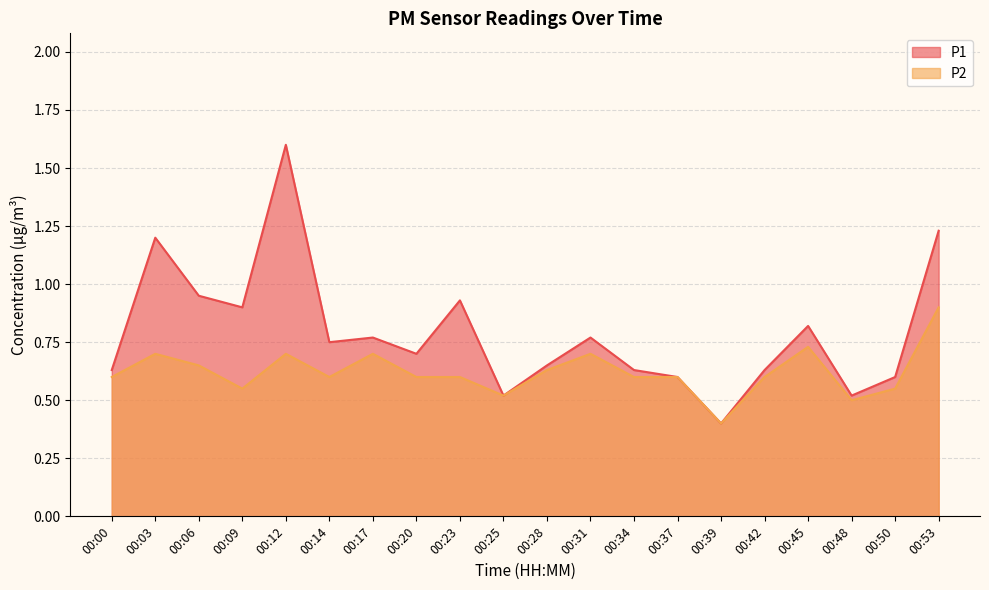

Reading left to right, transcribe all the data shown in this chart.

P1: 00:00=0.6	00:03=1.2	00:06=0.9	00:09=0.9	00:12=1.6	00:14=0.8	00:17=0.8	00:20=0.7	00:23=0.9	00:25=0.5	00:28=0.7	00:31=0.8	00:34=0.6	00:37=0.6	00:39=0.4	00:42=0.6	00:45=0.8	00:48=0.5	00:50=0.6	00:53=1.2
P2: 00:00=0.6	00:03=0.7	00:06=0.7	00:09=0.6	00:12=0.7	00:14=0.6	00:17=0.7	00:20=0.6	00:23=0.6	00:25=0.5	00:28=0.6	00:31=0.7	00:34=0.6	00:37=0.6	00:39=0.4	00:42=0.6	00:45=0.7	00:48=0.5	00:50=0.6	00:53=0.9